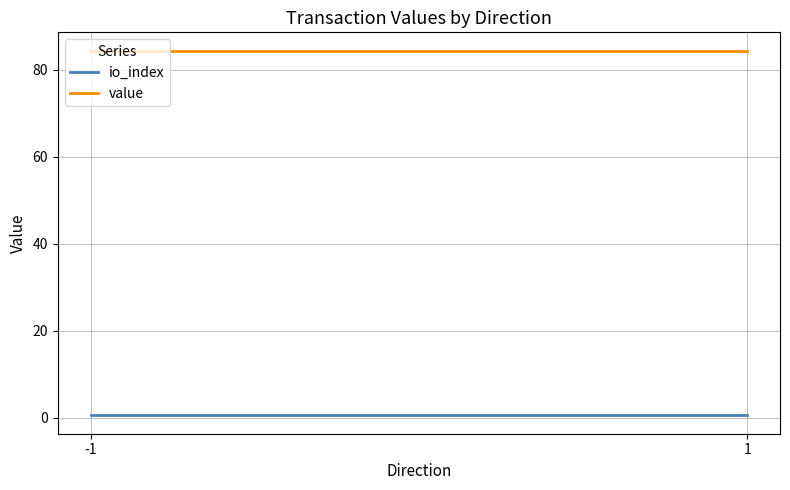

Reading left to right, extract all data points from this chart.

io_index: 0.5	0.5
value: 84.5	84.5